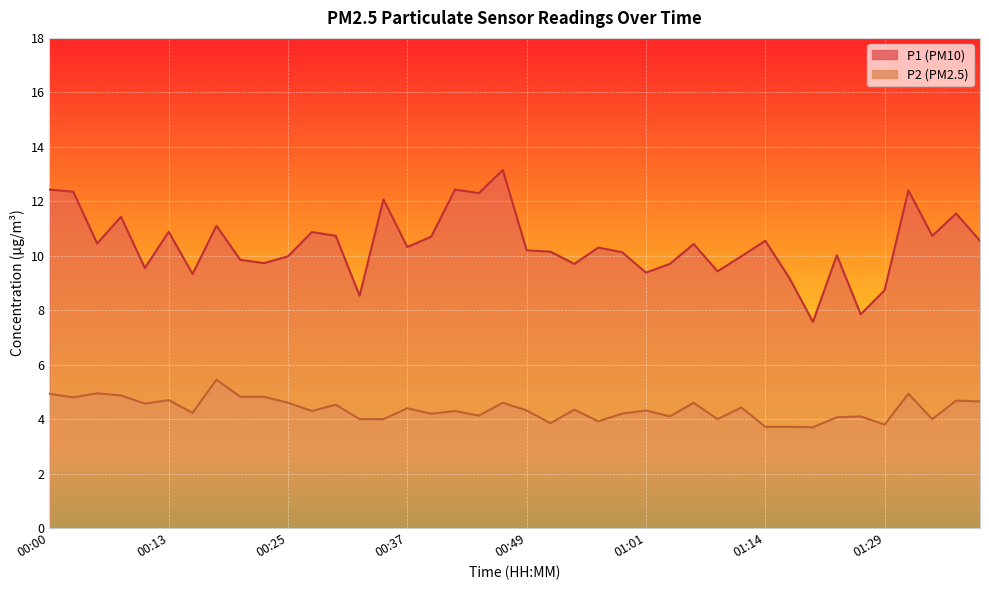

What is the sum of all P1 values?

416.7